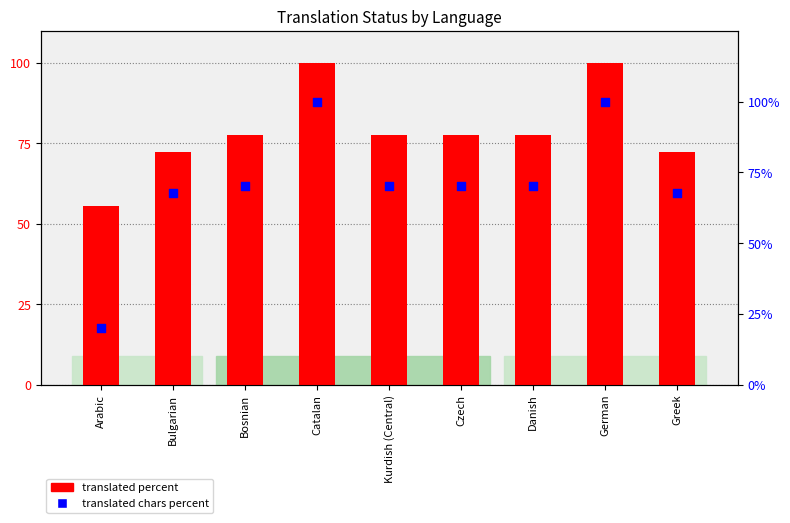

Which series has the largest Y range (max minus min)?

translated chars percent